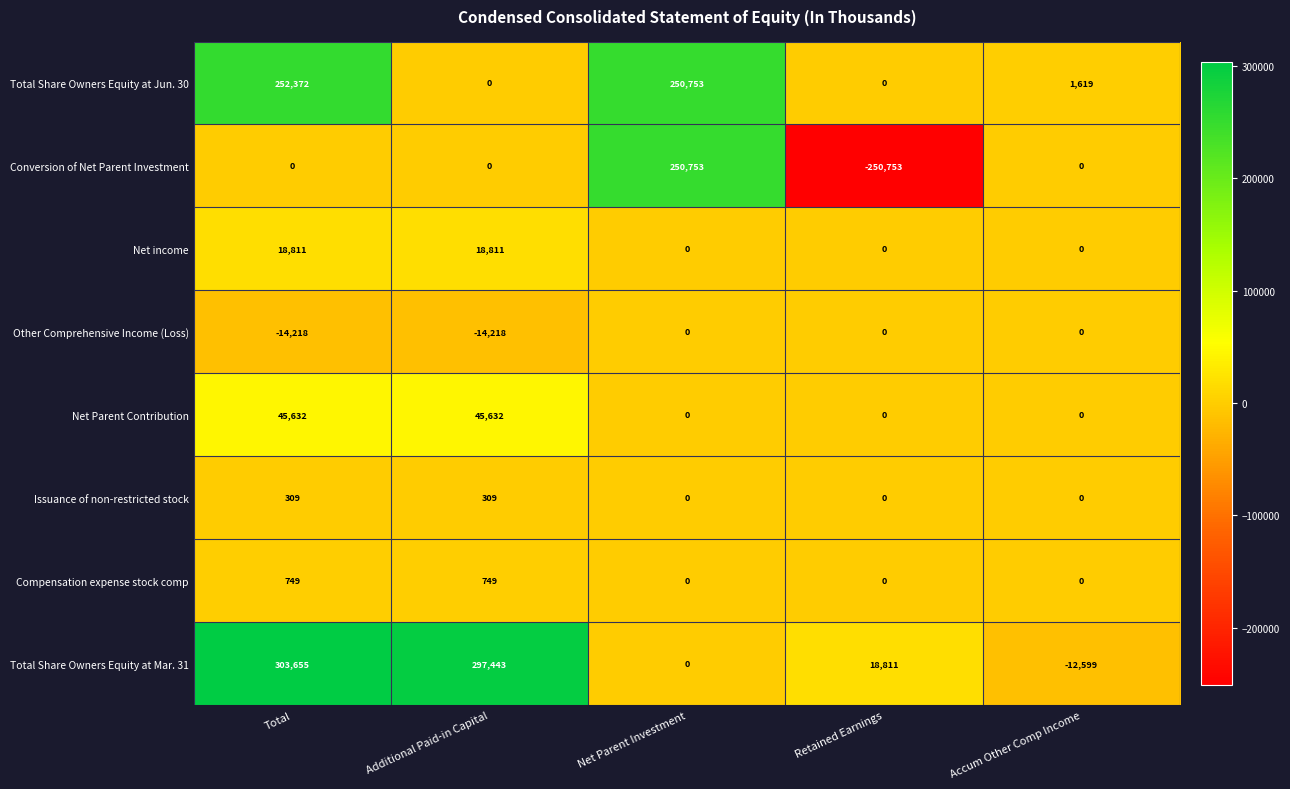

Which category has the highest value across all series?

Total